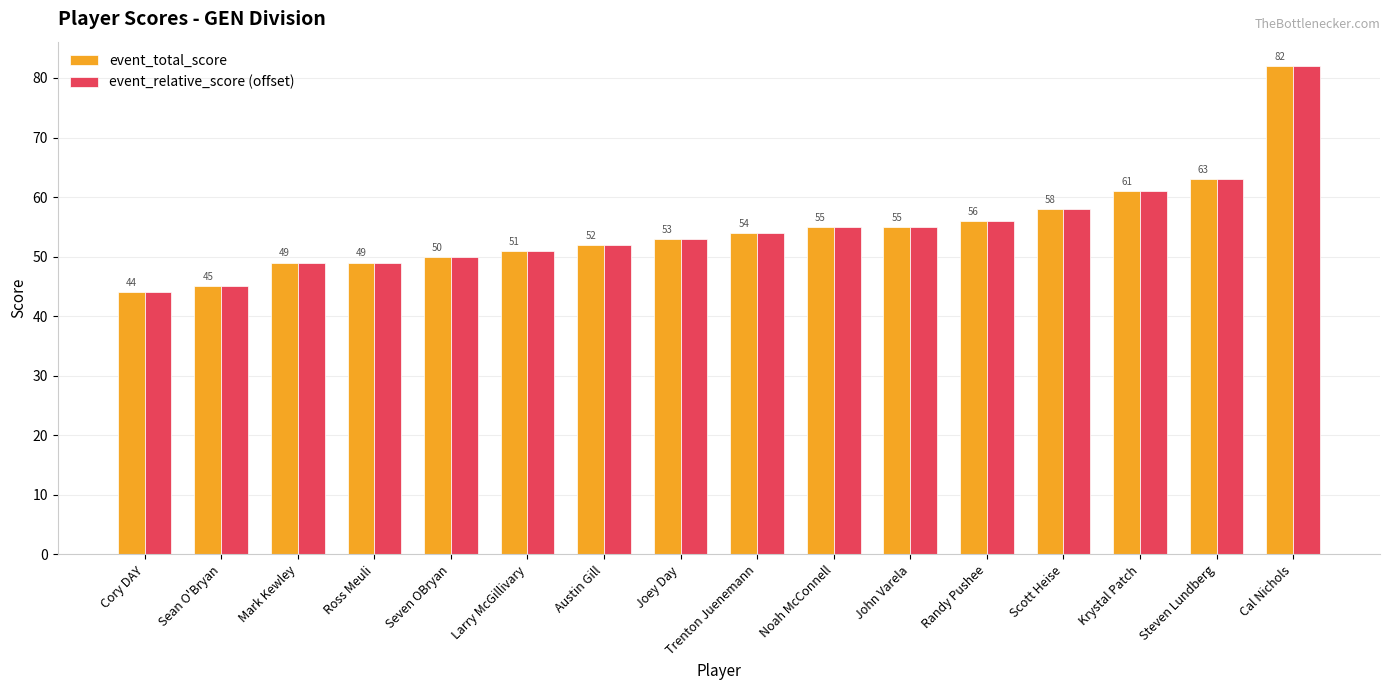

At which label is event_total_score closest to 63?

Steven Lundberg